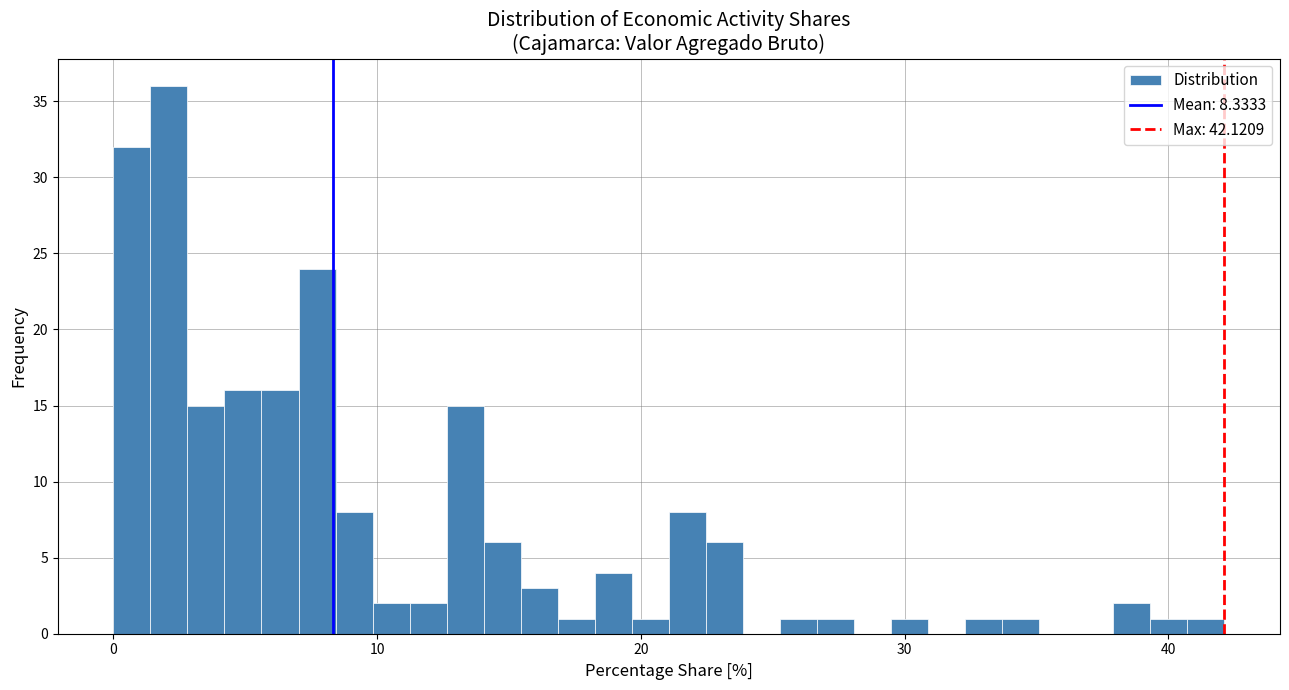

Read against the x-axis, roughly where is the centre of the tallest bar?

2